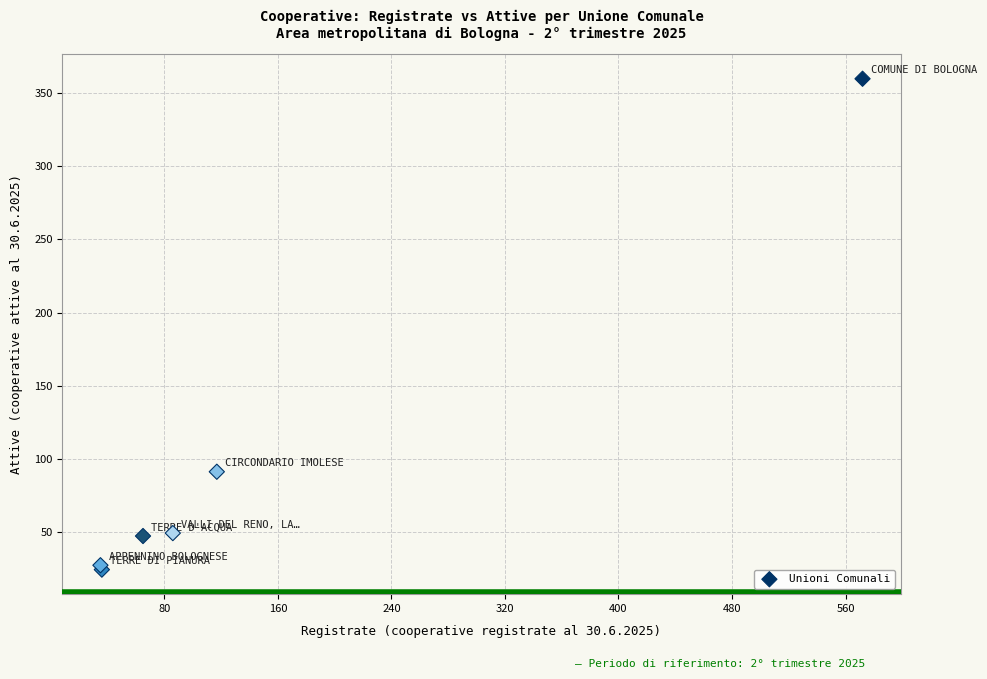

What Y value in the scatter plot is closest to 192?

91